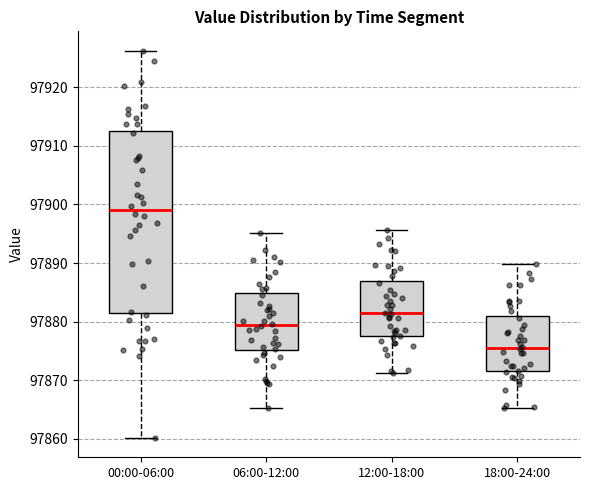

Reading left to right, transcribe this box plot: for each box, give where its median line is, the range the box spans, and where its two whiskers end, as read against the y-axis. The values are not printed on the chart, so give them approximately, as read against the axis.

00:00-06:00: median 97899, box 97882 to 97913, whiskers 97860 to 97926
06:00-12:00: median 97879, box 97875 to 97885, whiskers 97865 to 97895
12:00-18:00: median 97881, box 97878 to 97887, whiskers 97871 to 97896
18:00-24:00: median 97875, box 97872 to 97881, whiskers 97865 to 97890